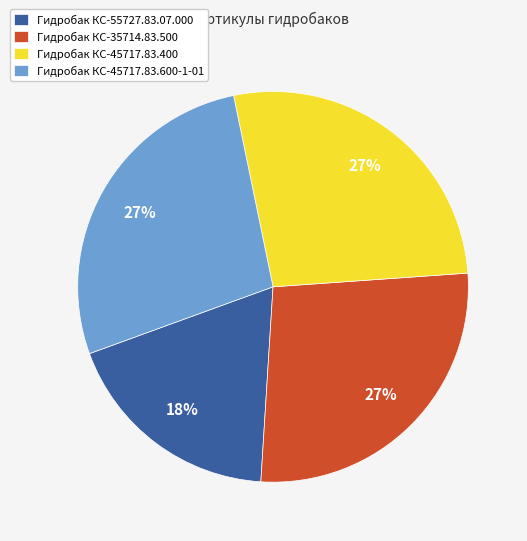

What is the ratio of the value at Гидробак КС-45717.83.600-1-01 to the value at Гидробак КС-45717.83.400?

1.0